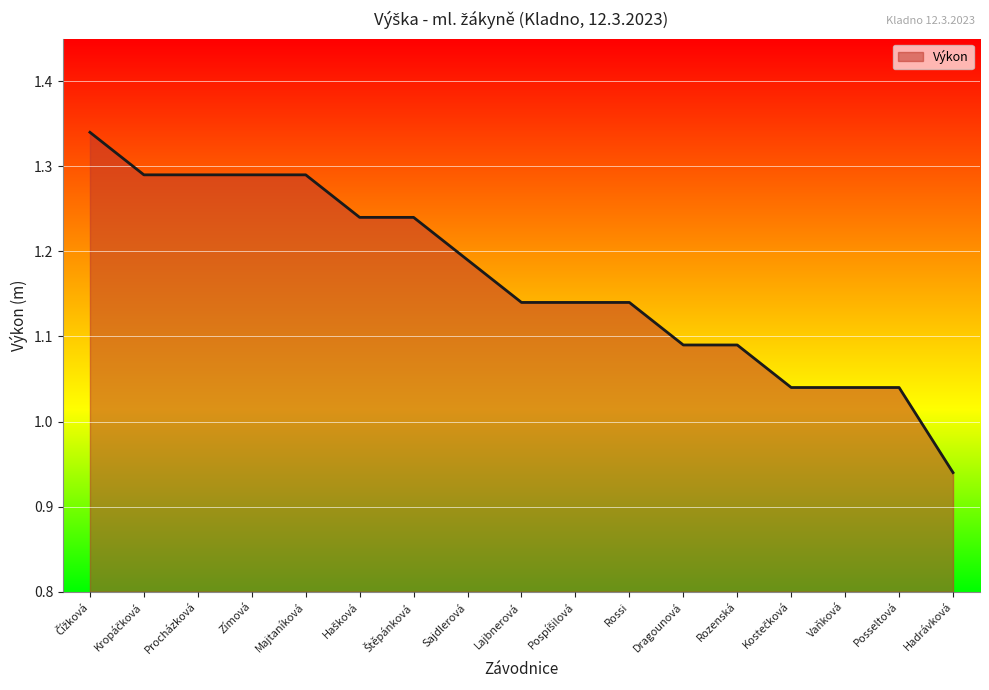

What is the difference between the maximum and minimum values?

0.4